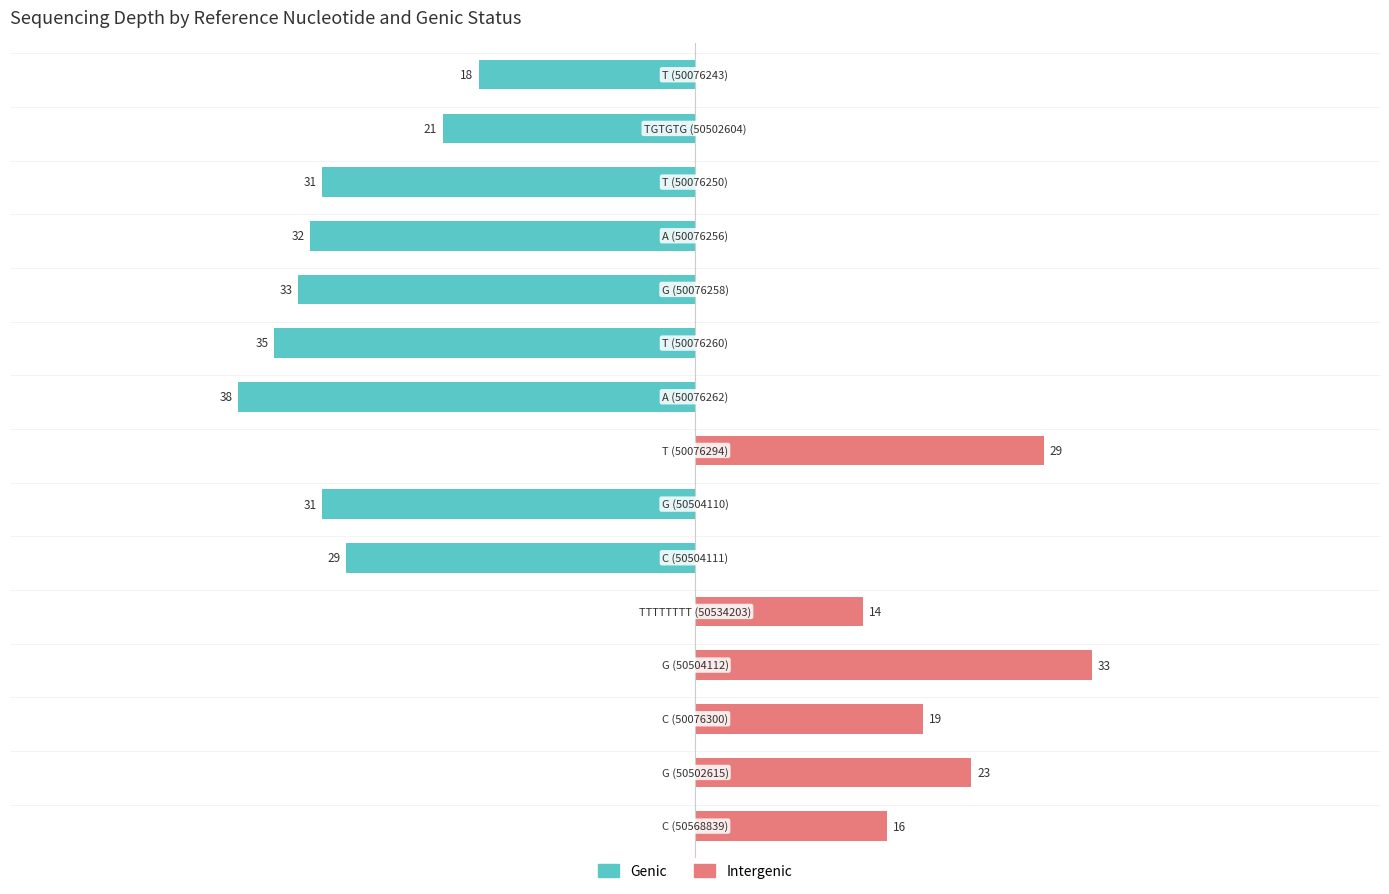

True or false: Intergenic has a value of 11 at 2.

False